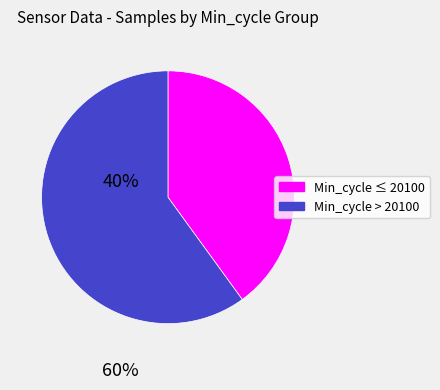

Is there any slice that represents more than half of the pie?

Yes